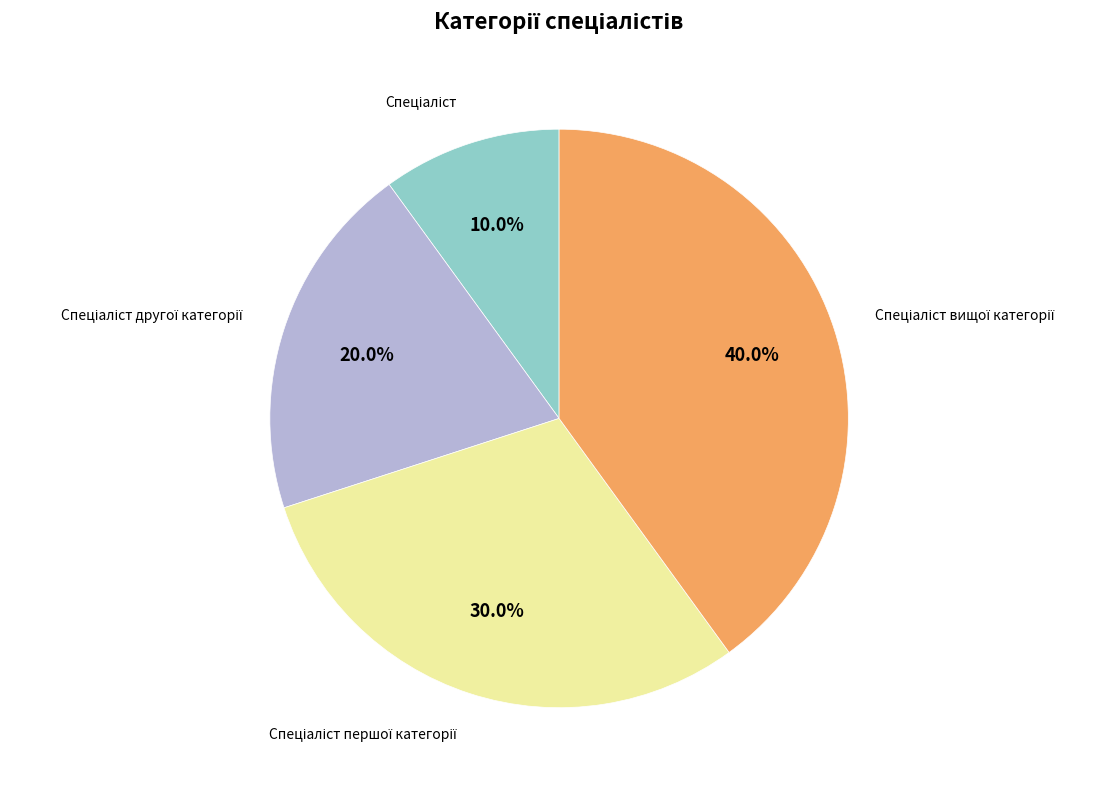

Does any single category account for the majority?

No